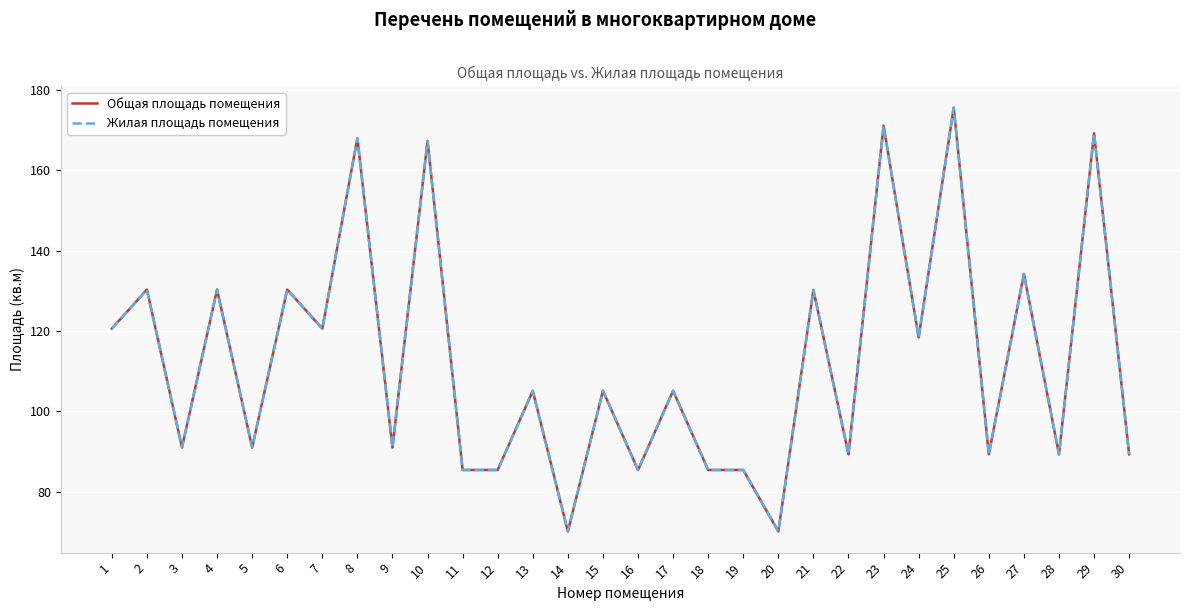

True or false: Общая площадь помещения and Жилая площадь помещения intersect in this chart.

False